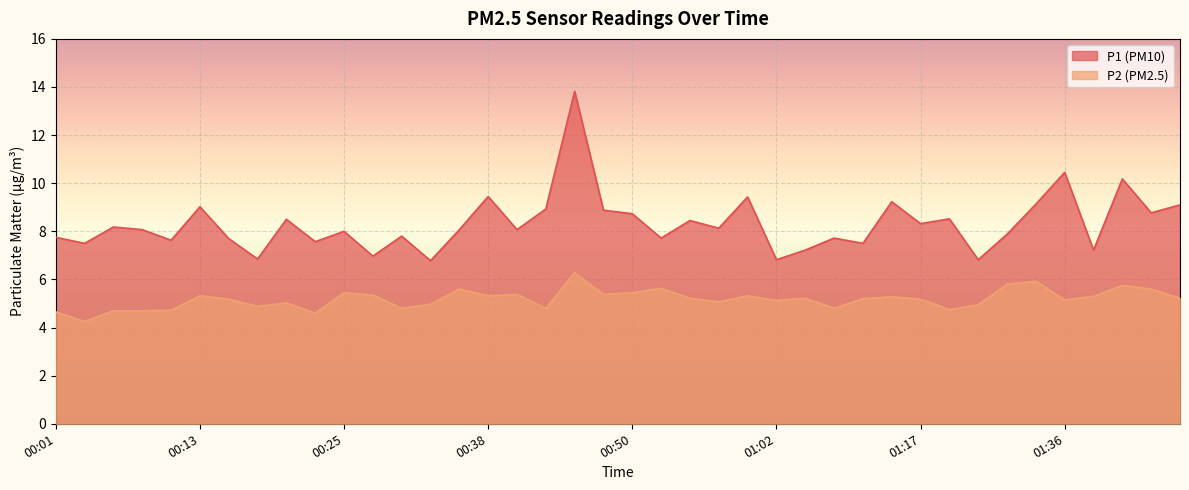

What is the sum of all P2 values?

207.3